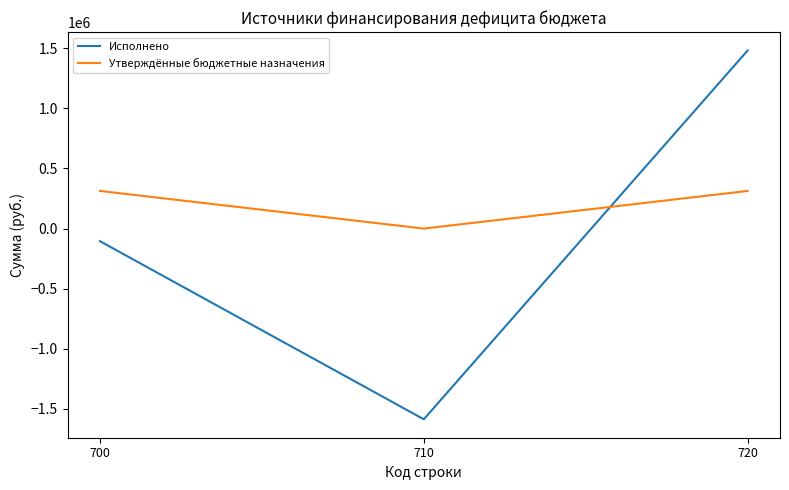

What is the total value across all series at 710?

-1585565.7